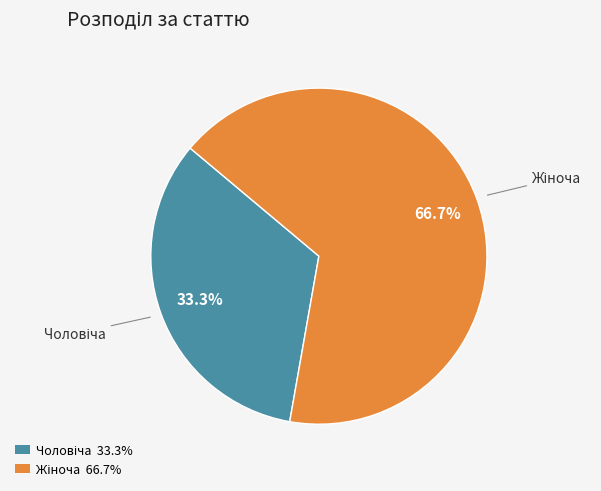

How many segments does this pie chart have?

2